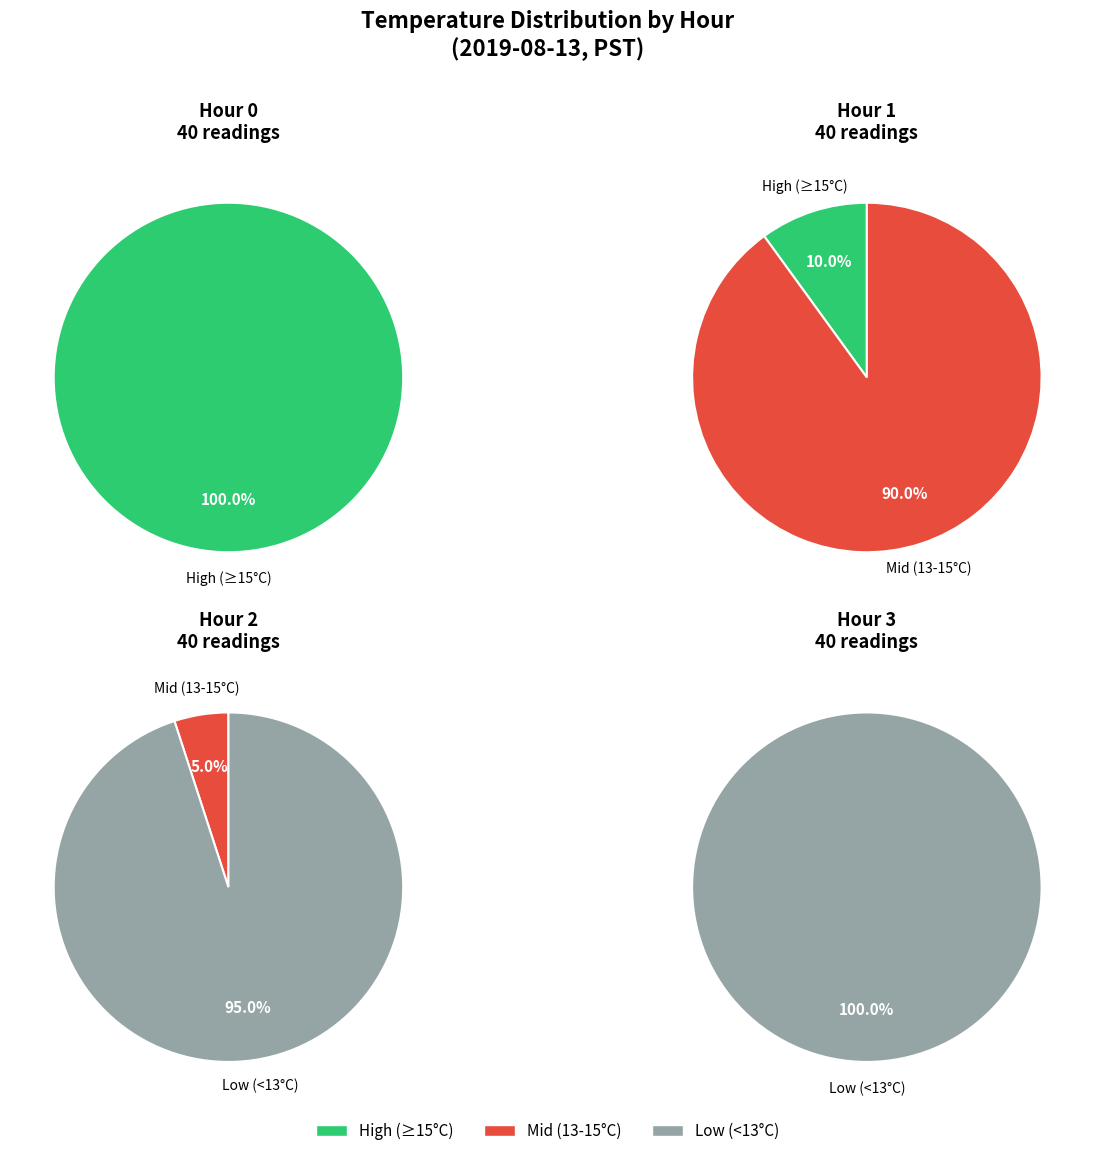

Which slice is the largest?

Hour 0